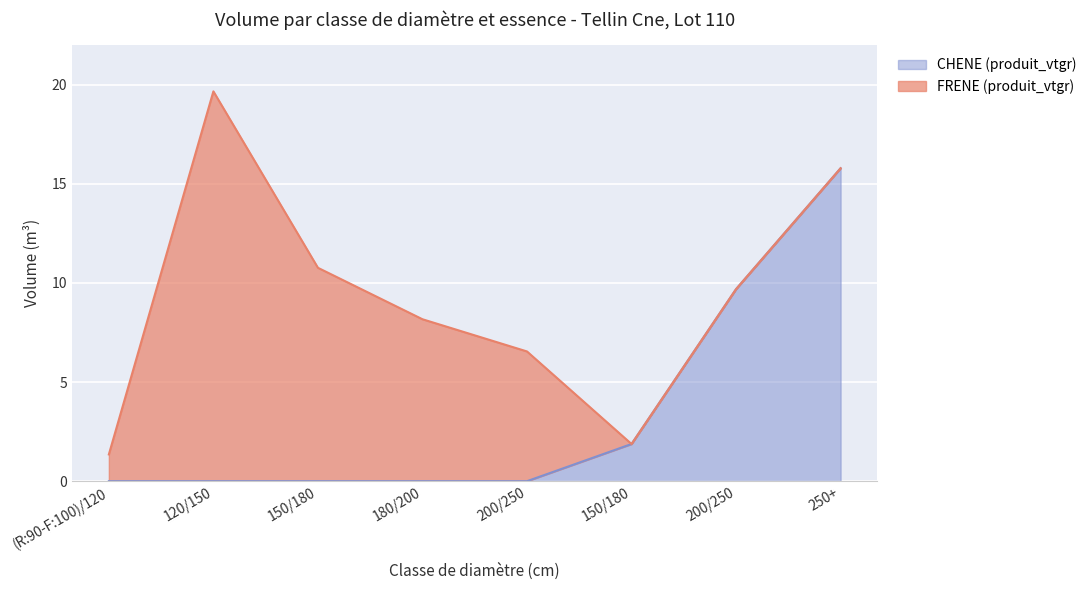

Does the chart display data point markers on the line(s)?

No